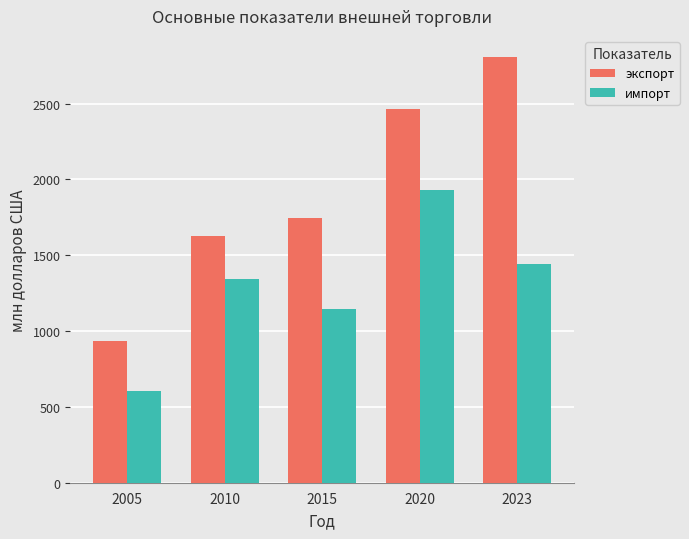

At which label is импорт closest to 1267?

2010